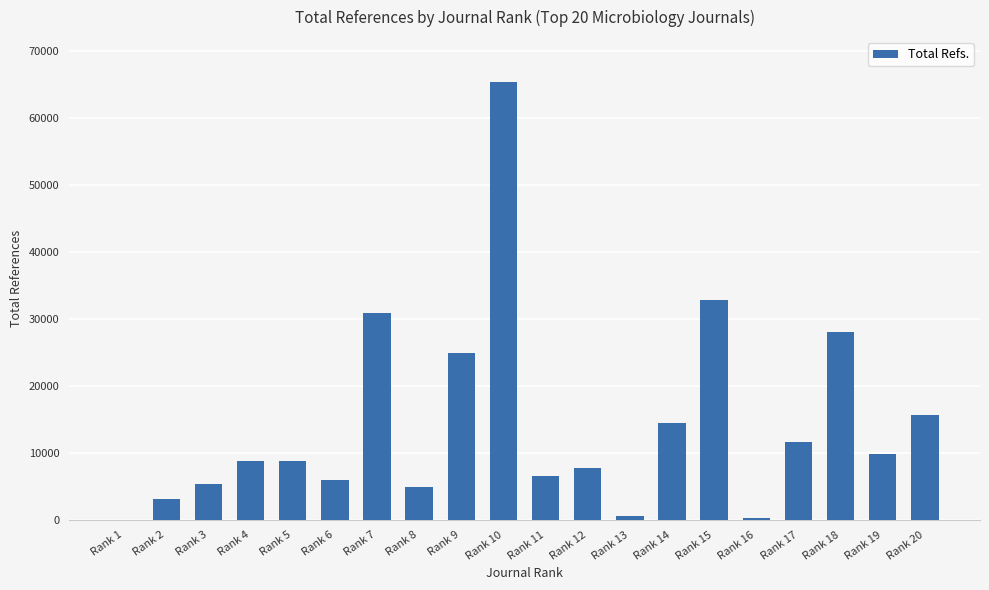

Which category has the highest value across all series?

Rank 10